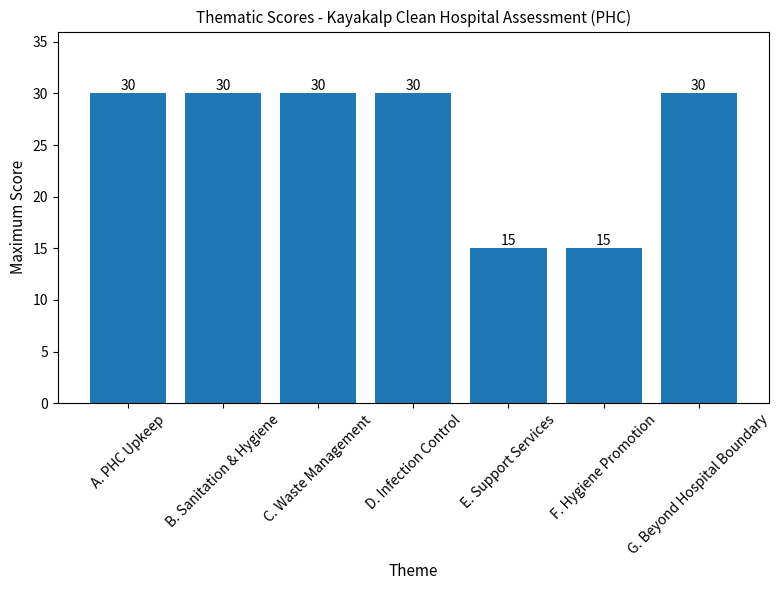

What position from the left is F. Hygiene Promotion?

6